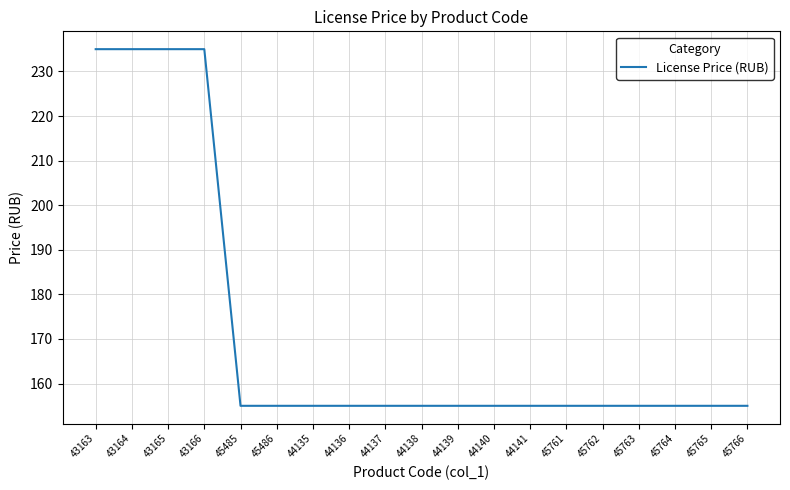

Does the chart display data point markers on the line(s)?

No